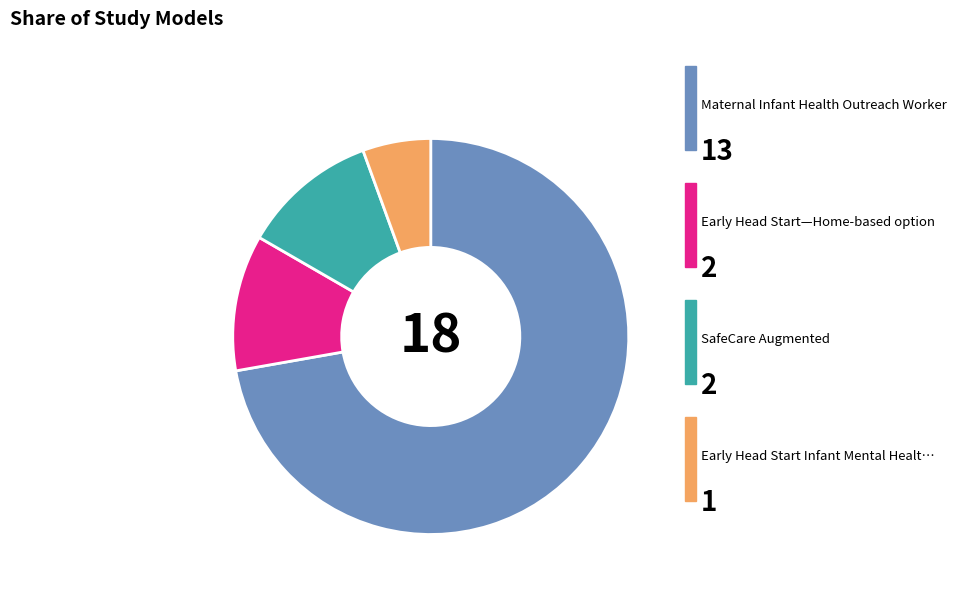

How many segments does this pie chart have?

4